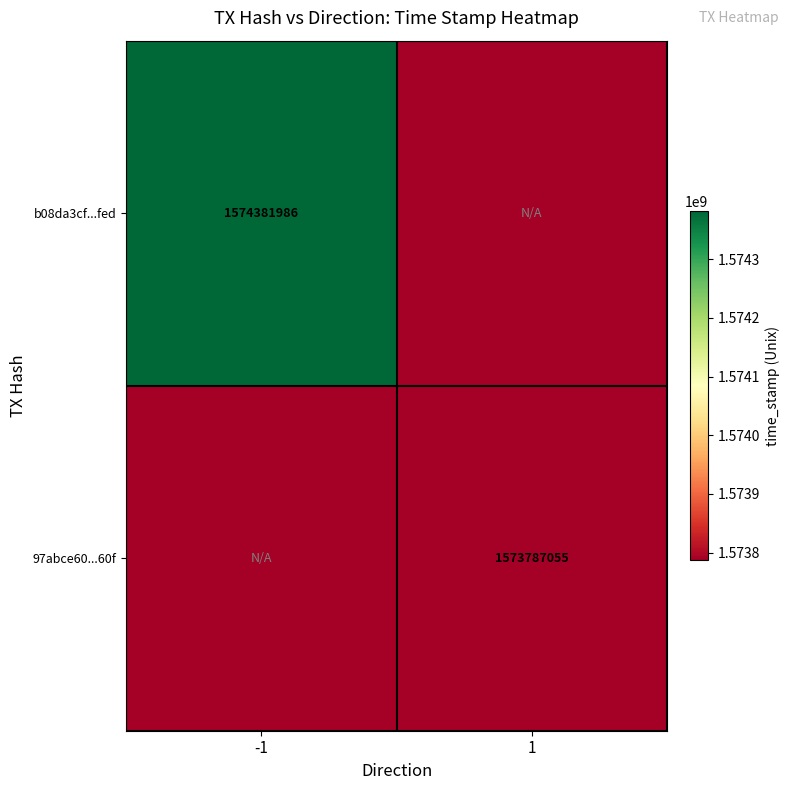

Is it true that b08da3cf...fed equals 547209139 at -1?

False